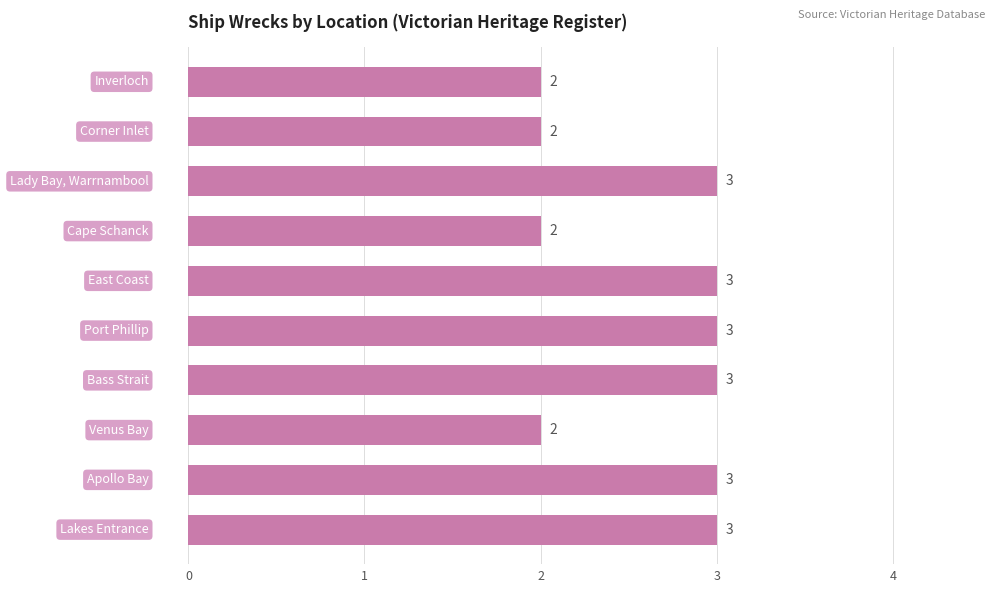

How many data points are less than 3?

4